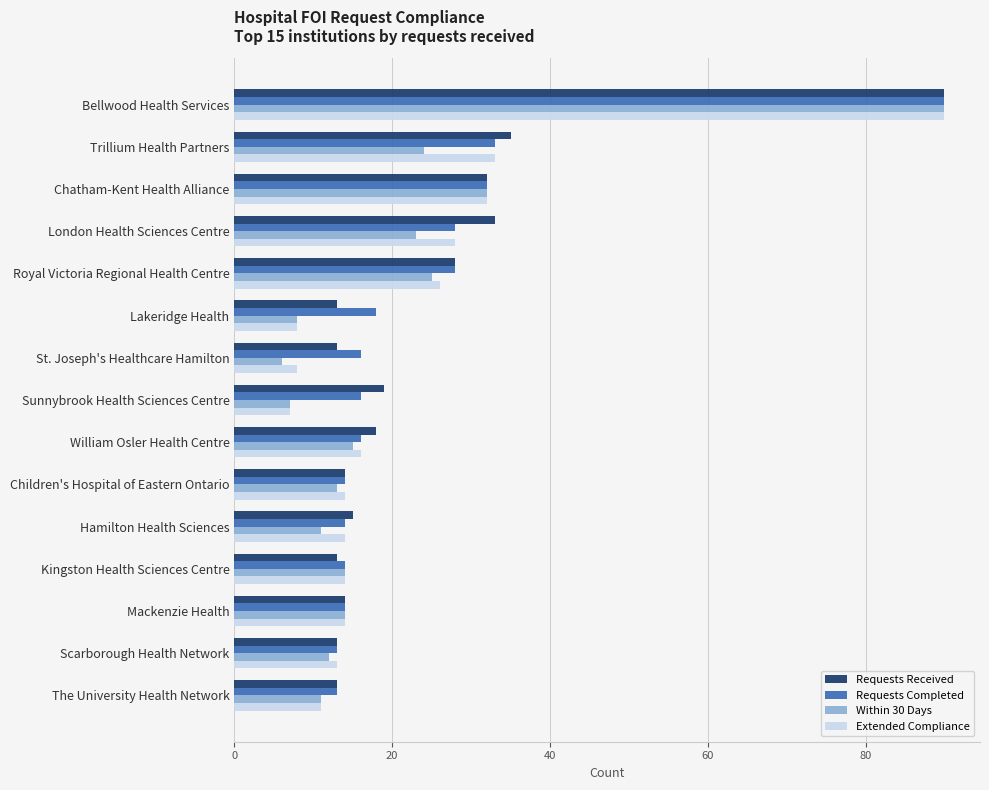

What value does the Requests Received series have at William Osler Health Centre?

18